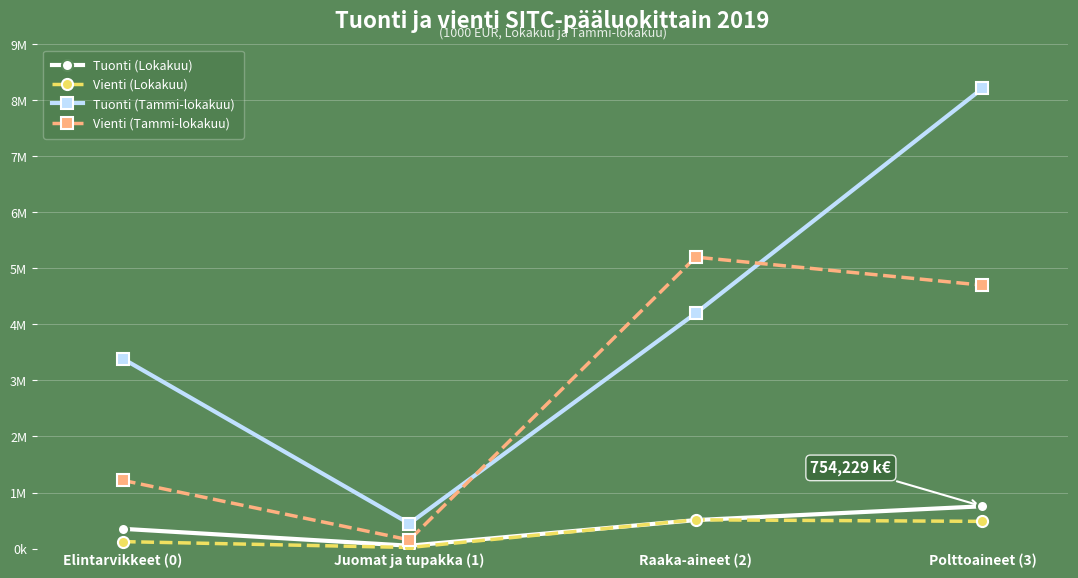

At Juomat ja tupakka (1), list the series in order from largest to smallest.

Tuonti (Tammi-lokakuu), Vienti (Tammi-lokakuu), Tuonti (Lokakuu), Vienti (Lokakuu)